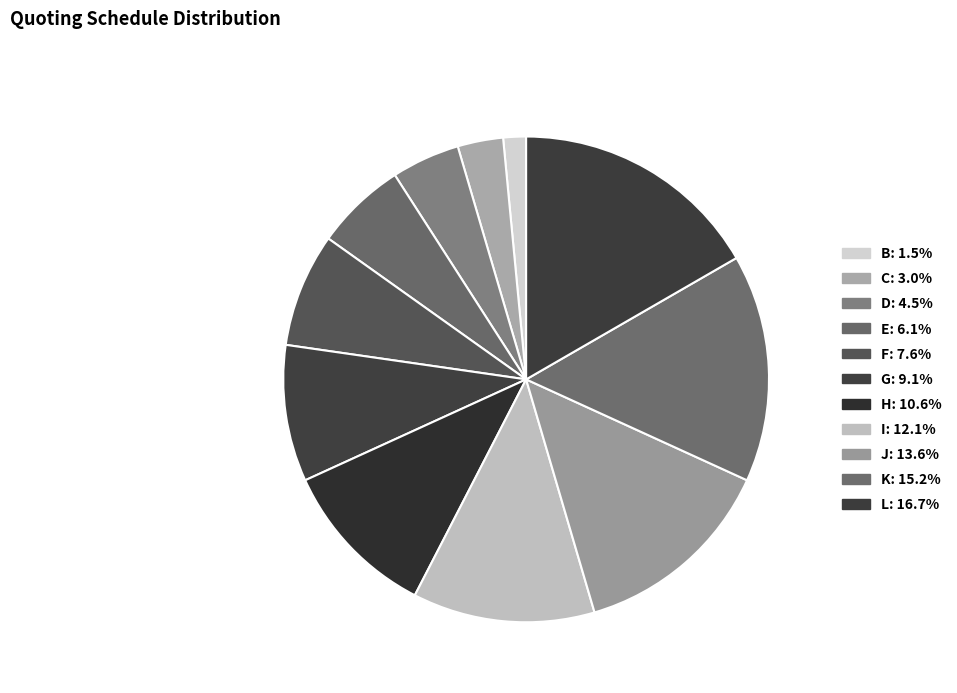

Count the number of slices in the pie.

11